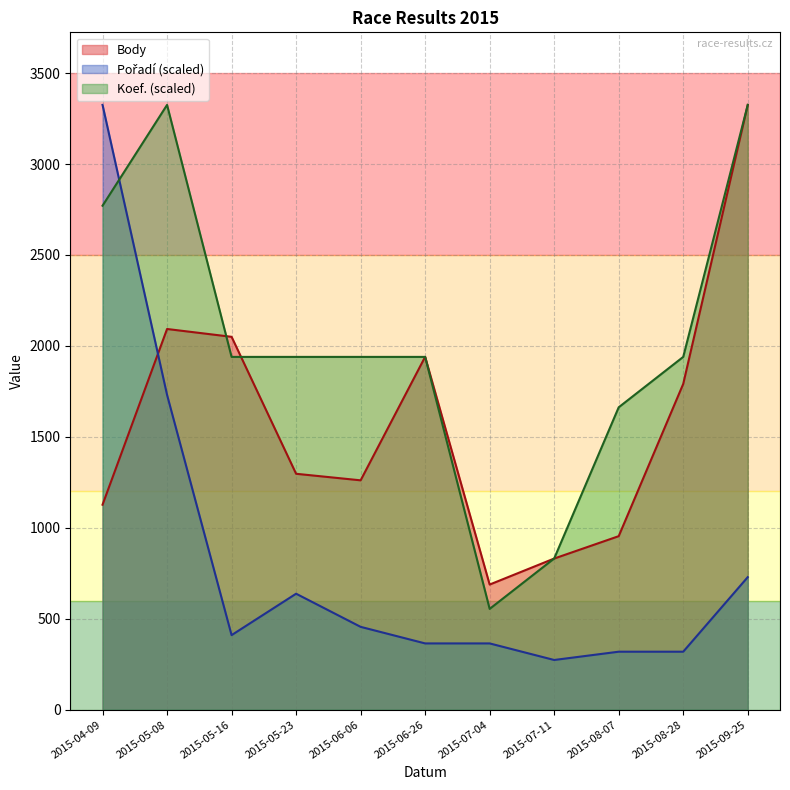

What is the label of the 7th point from the left?

2015-07-04